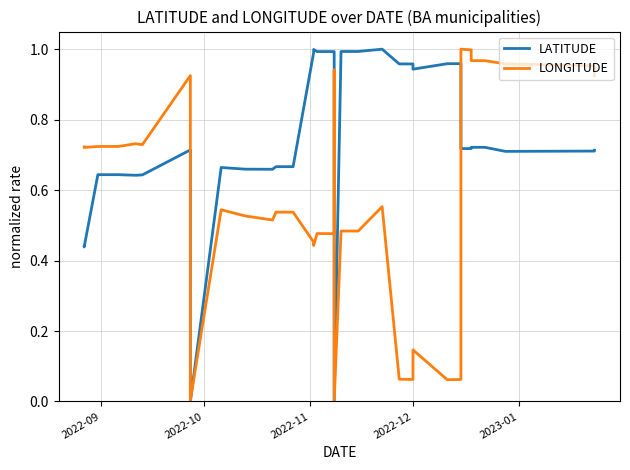

What is the maximum value shown in the chart?

1.0